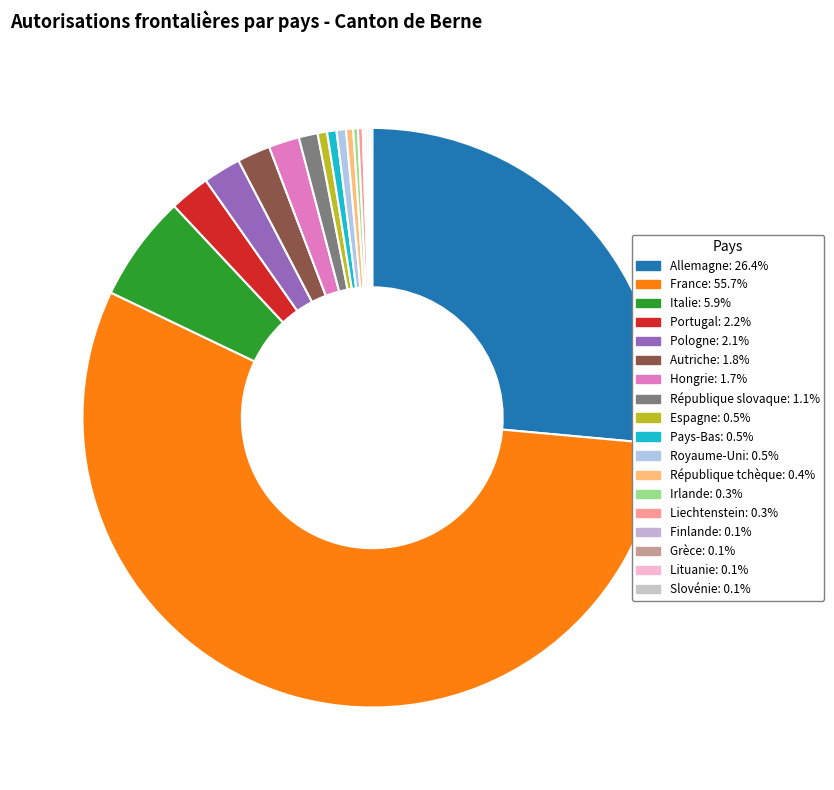

Which category has the biggest portion of the pie?

France